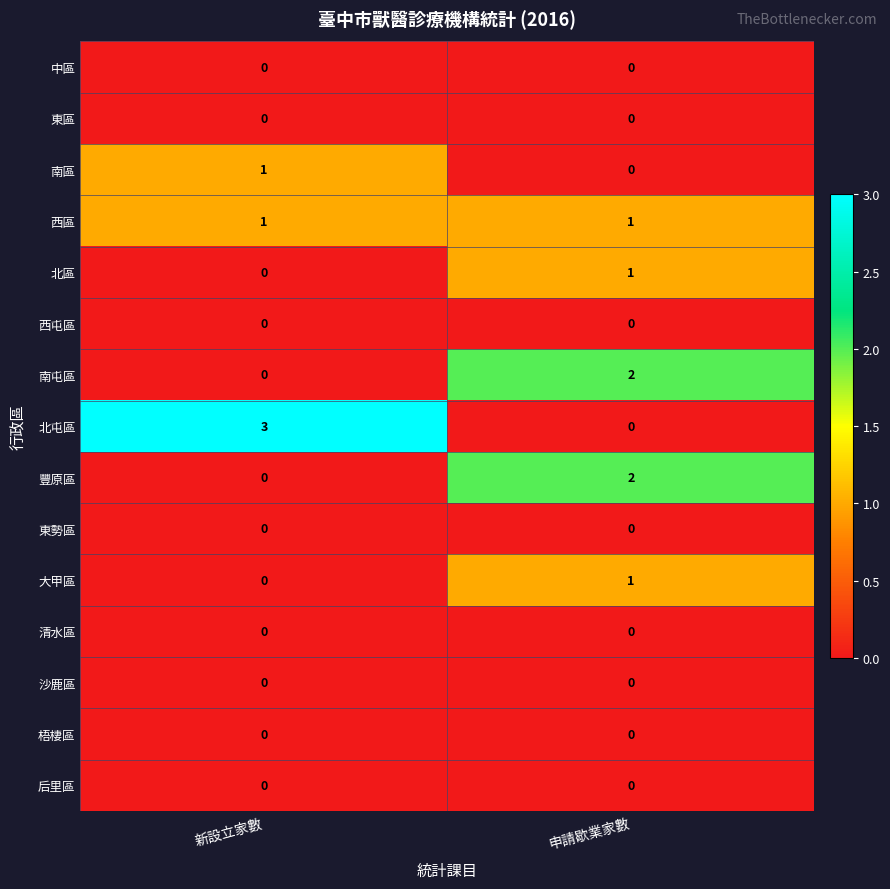

Which category has the highest value across all series?

新設立家數